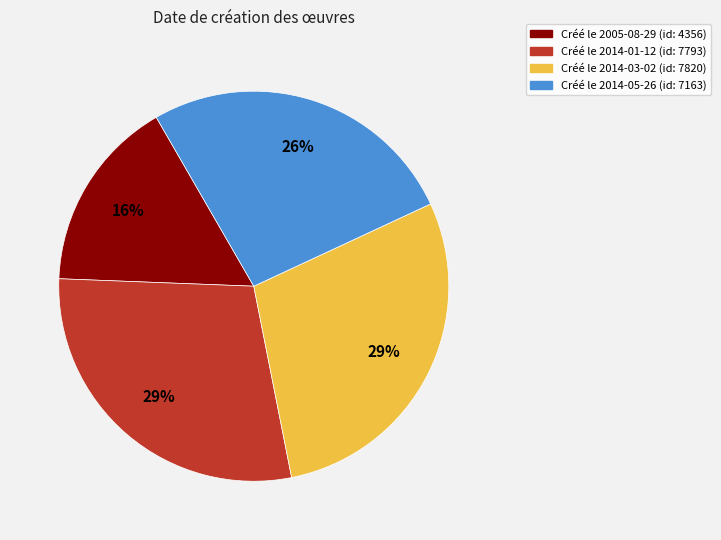

Is there any slice that represents more than half of the pie?

No